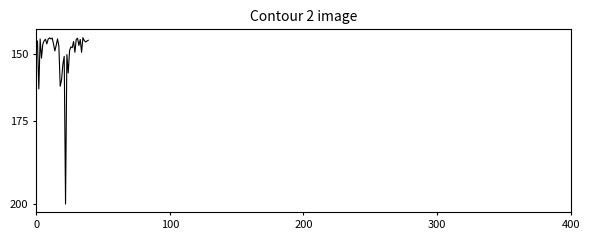

True or false: there are more than 0 points higher than both neighbors.

True